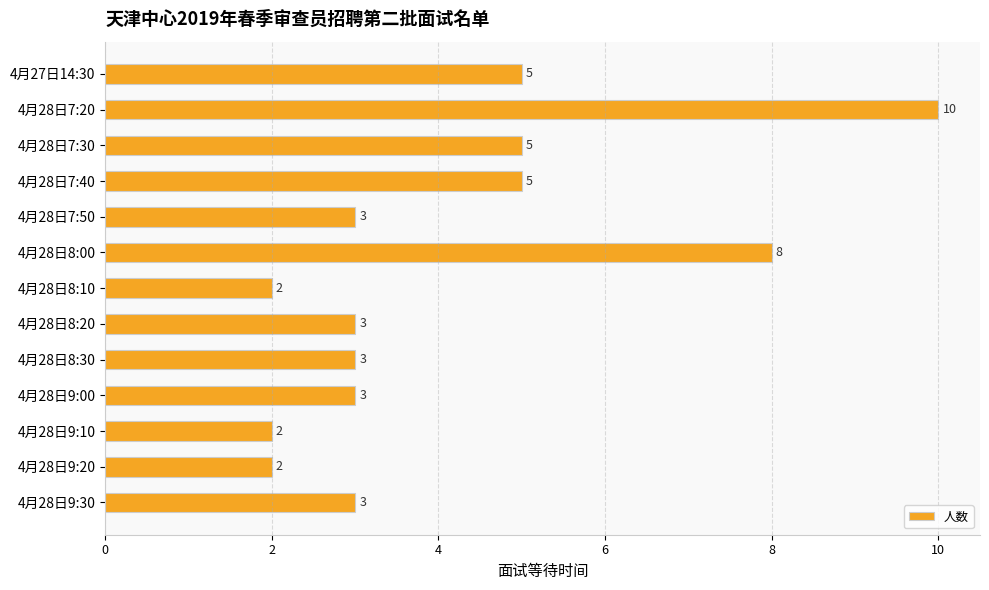

Which has a higher value, 4月28日9:00 or 4月28日9:10?

4月28日9:00